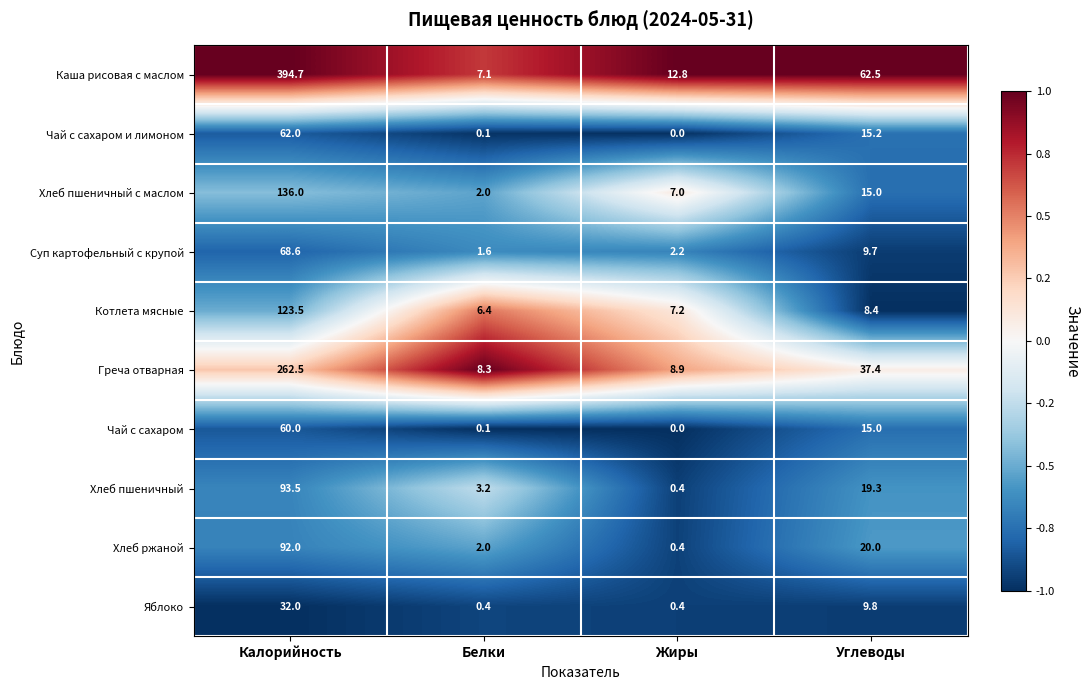

At which label is Хлеб пшеничный closest to 46?

Углеводы